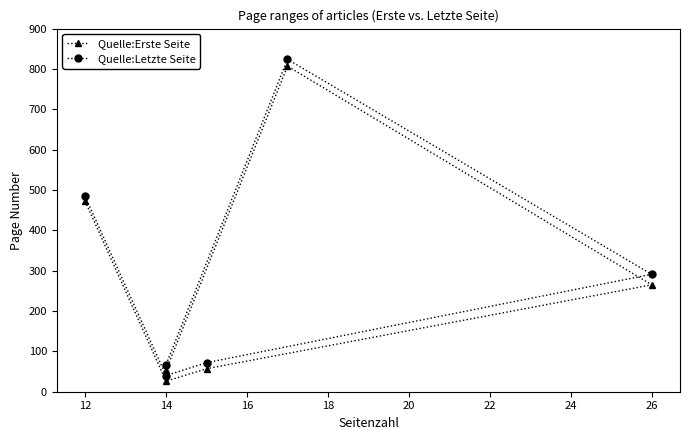

Rank the series by their maximum value, from highest to lowest.

Quelle:Letzte Seite, Quelle:Erste Seite